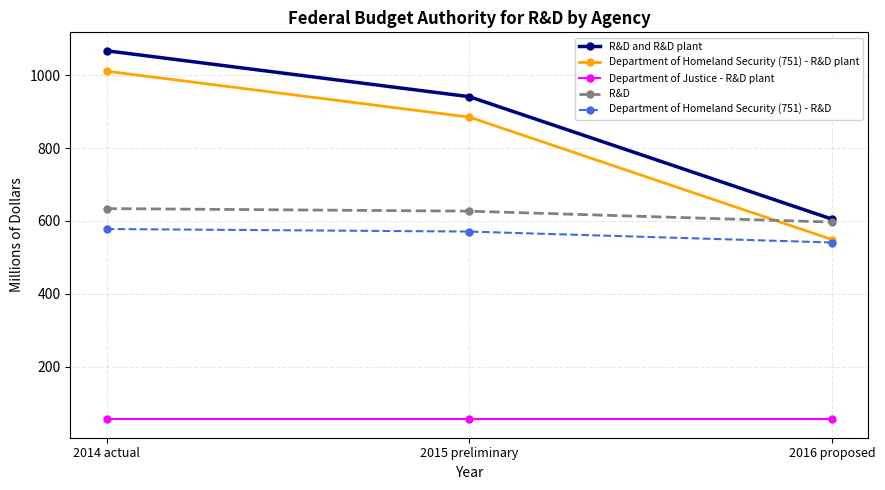

What is the difference between the highest and lowest values at 2016 proposed?

549